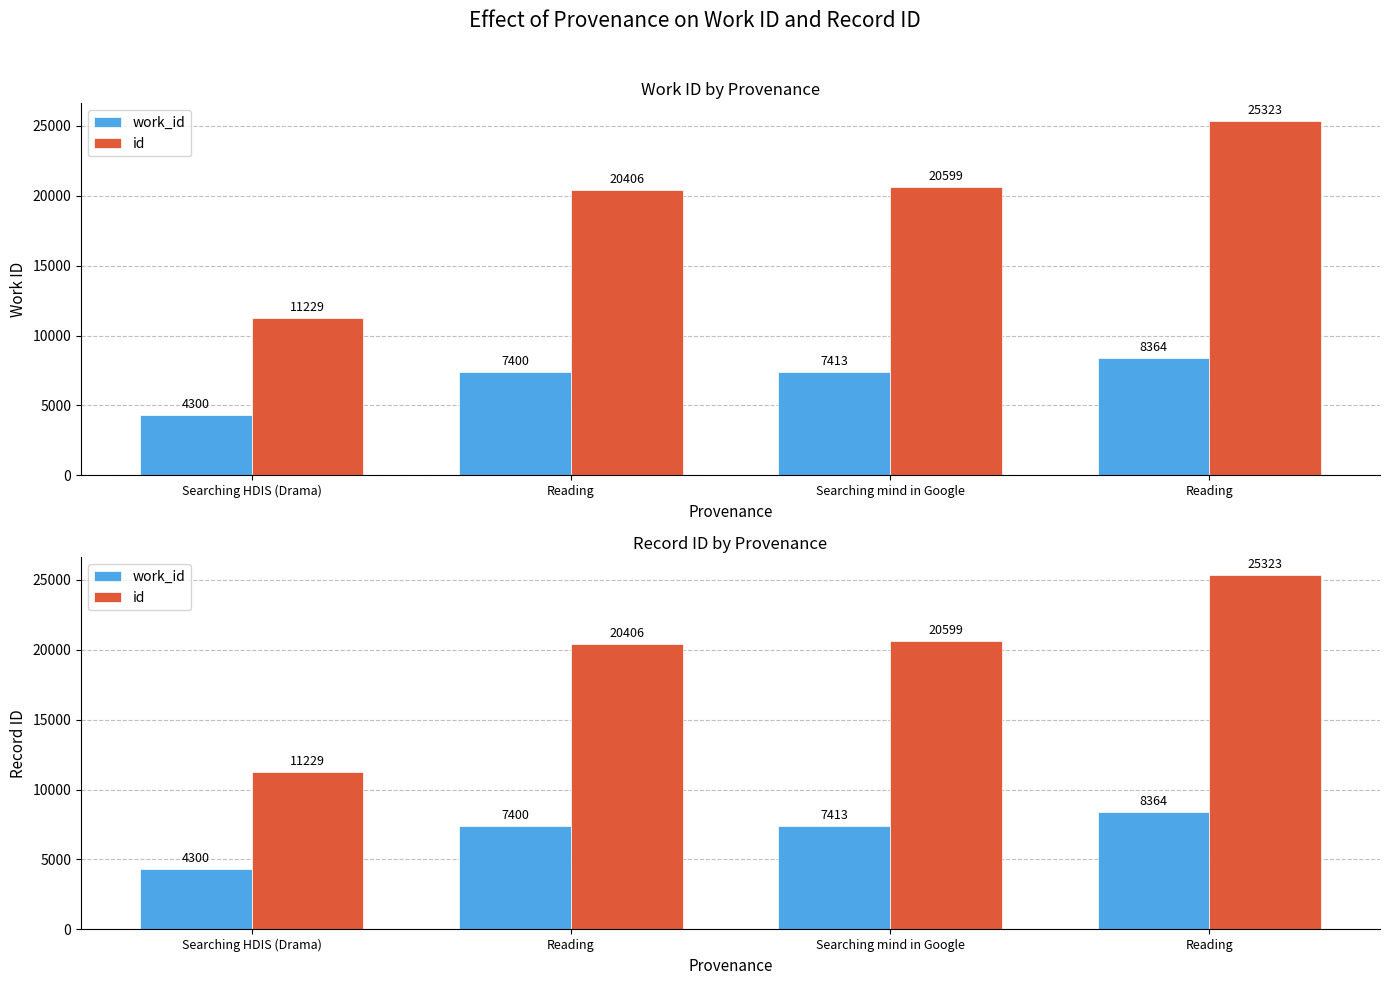

Which category has the lowest value in the id series?

Searching HDIS (Drama)